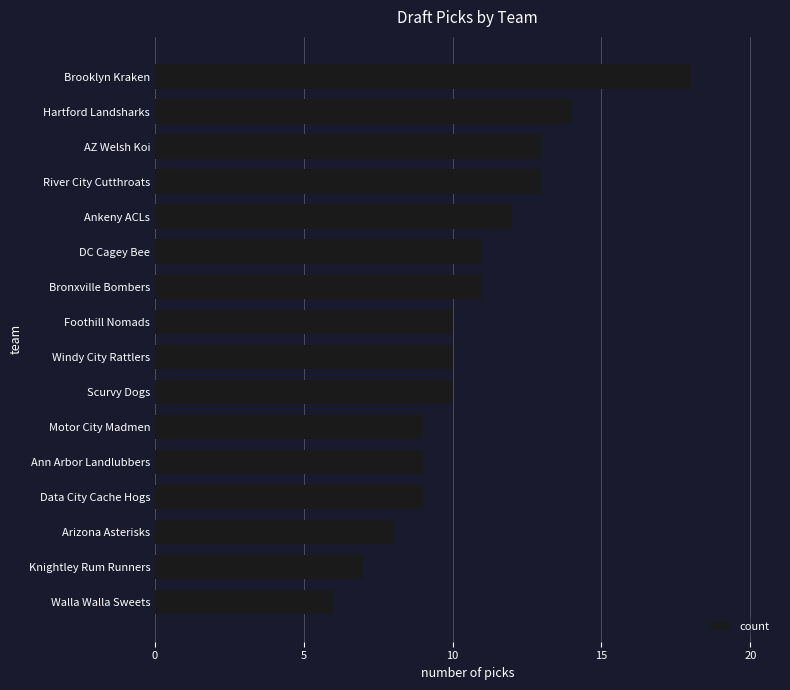

Reading top to bottom, list all the values displayed in this chart.

Brooklyn Kraken=18	Hartford Landsharks=14	AZ Welsh Koi=13	River City Cutthroats=13	Ankeny ACLs=12	DC Cagey Bee=11	Bronxville Bombers=11	Foothill Nomads=10	Windy City Rattlers=10	Scurvy Dogs=10	Motor City Madmen=9	Ann Arbor Landlubbers=9	Data City Cache Hogs=9	Arizona Asterisks=8	Knightley Rum Runners=7	Walla Walla Sweets=6